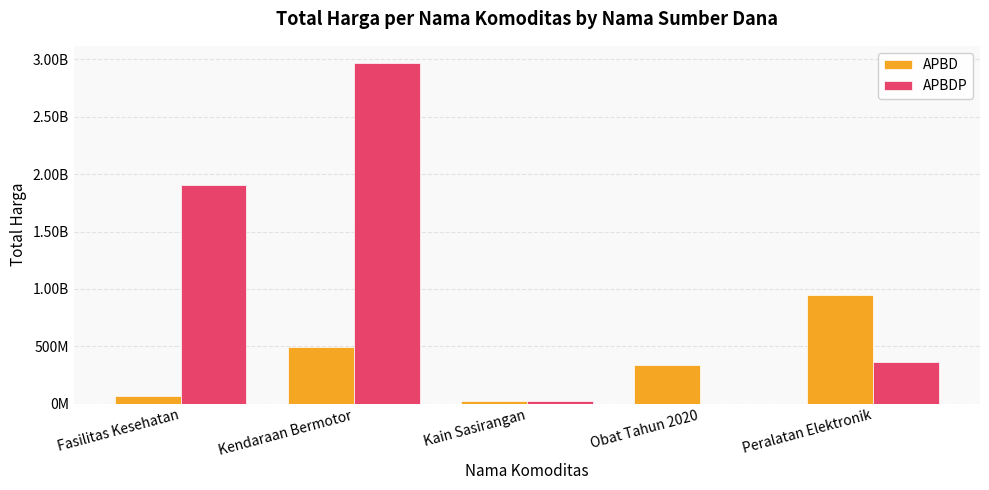

Which series has the largest range (max minus min)?

APBDP